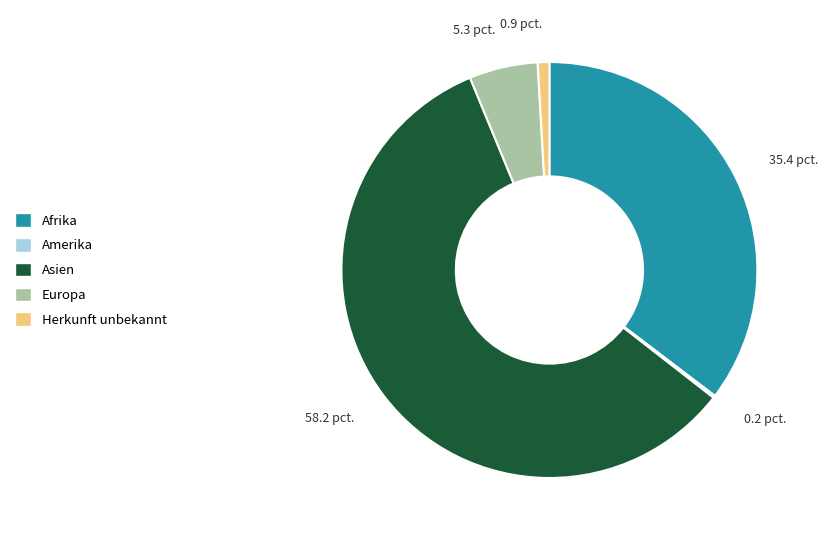

The Asien slice represents 69% of the pie. True or false?

False